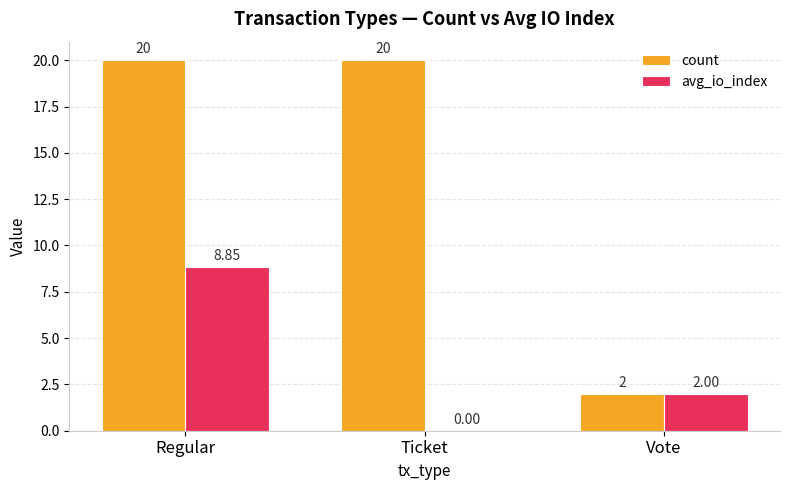

Where does the avg_io_index series first go above 2?

Regular